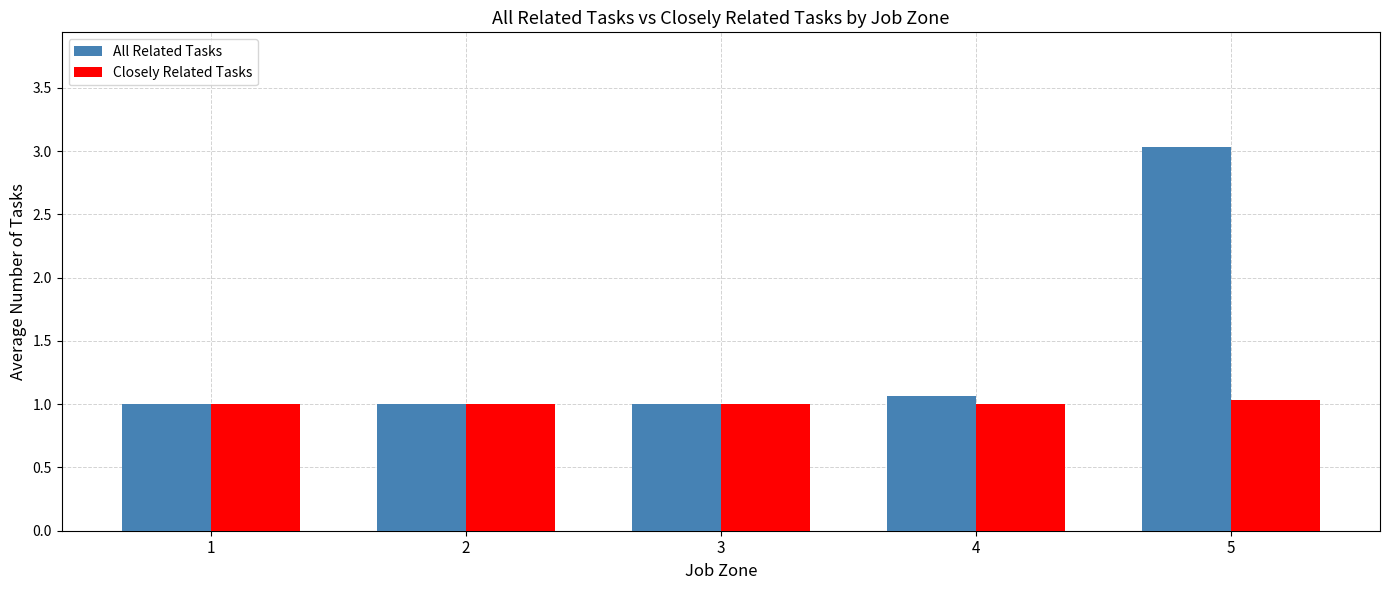

The All Related Tasks series shows 1.0 at 1. True or false?

True